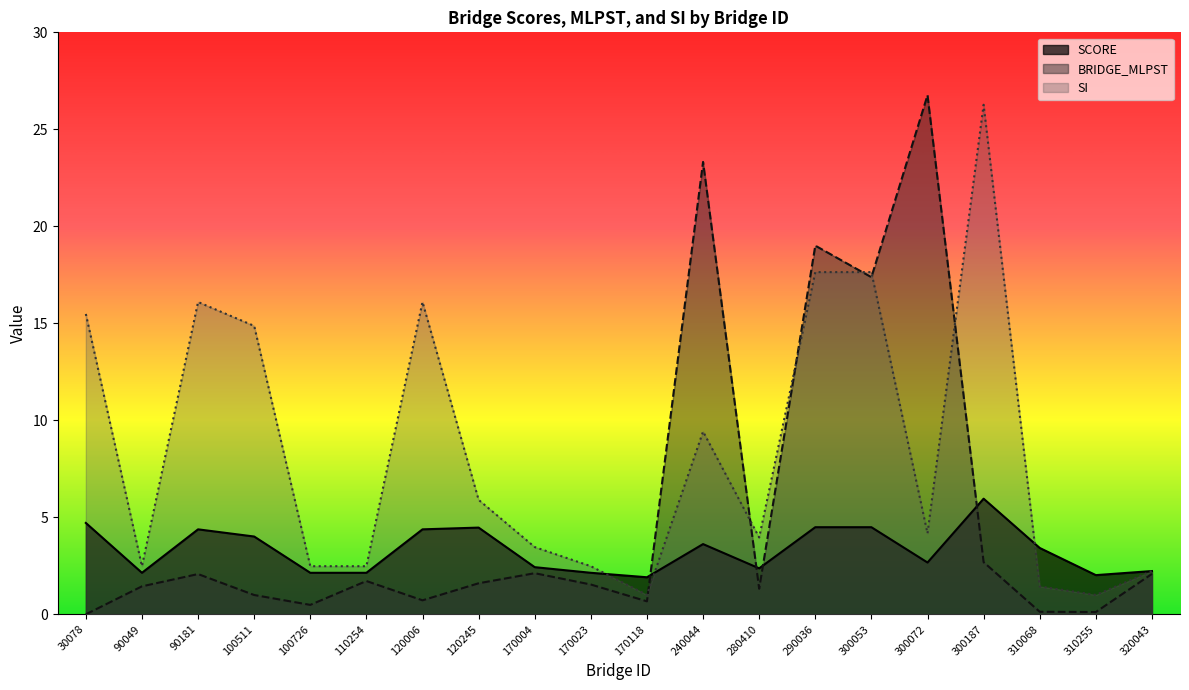

List the series in order of their peak value, lowest first.

SCORE, SI, BRIDGE_MLPST